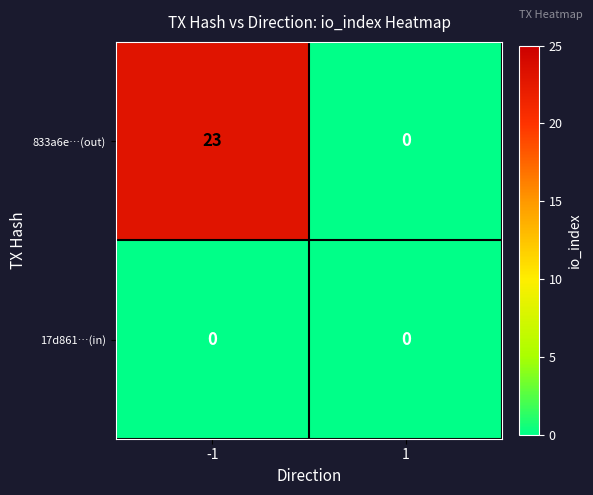

Which series changed the most between -1 and 1?

833a6e…(out)